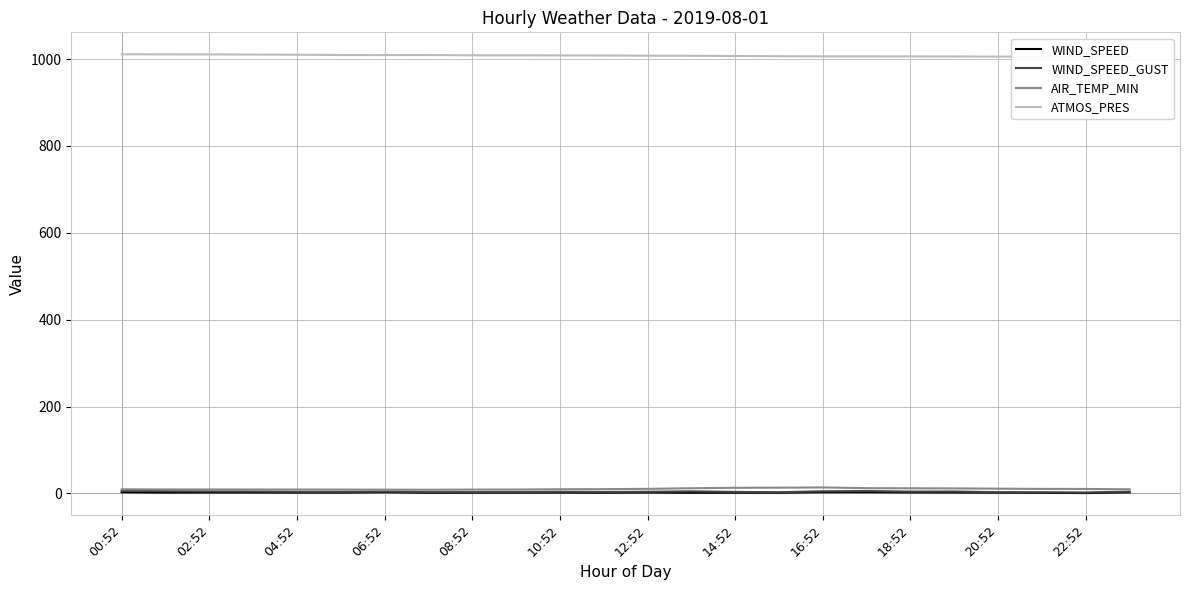

What is the difference between the maximum and minimum values in the ATMOS_PRES series?

5.9